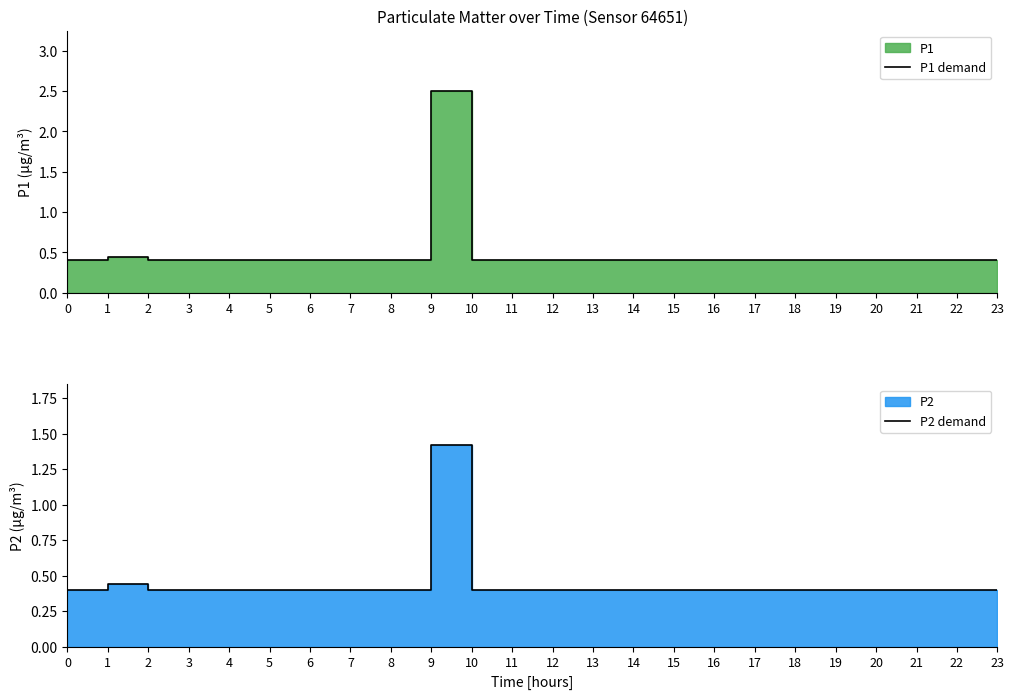

What is the total value across all series at 11?

0.8